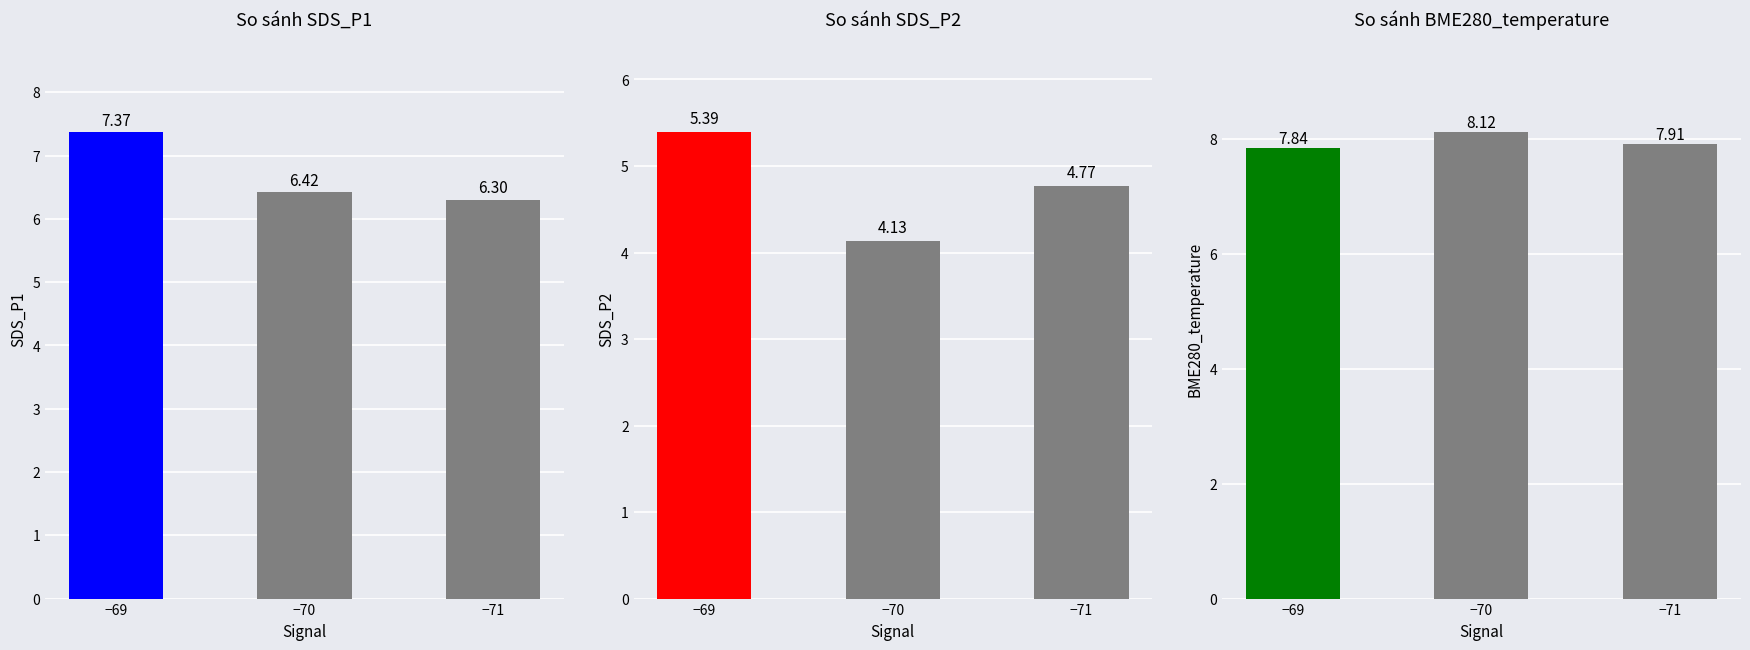

How many SDS_P1 values are between 6 and 7?

2